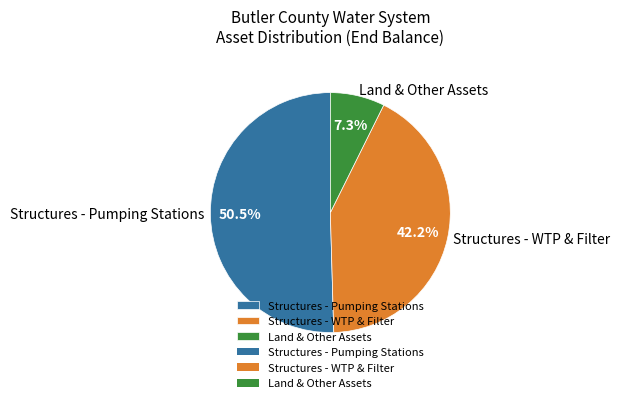

Which category has the biggest portion of the pie?

Structures - Pumping Stations